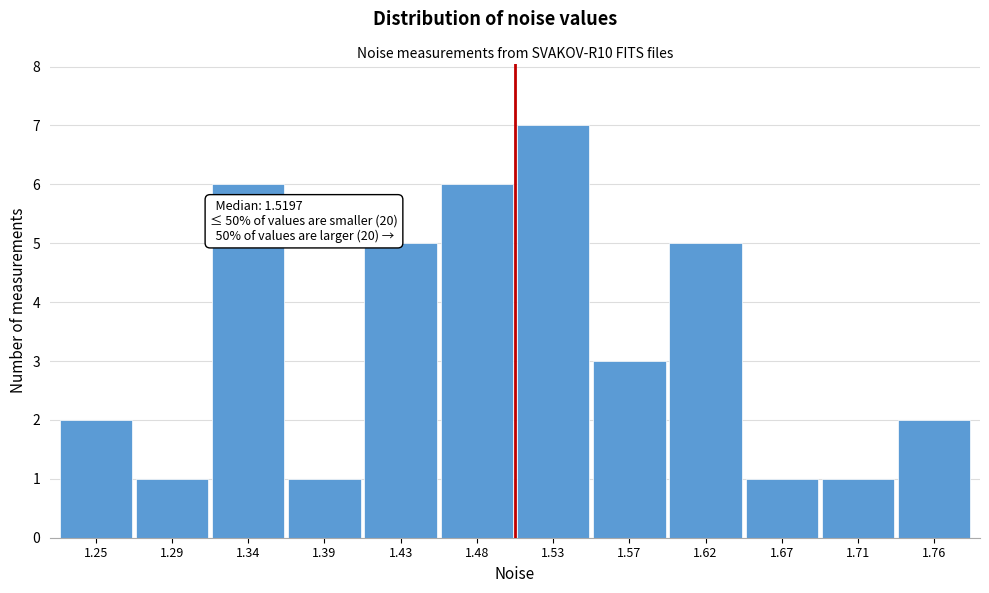

Reading left to right, list all the values displayed in this chart.

2	1	6	1	5	6	7	3	5	1	1	2